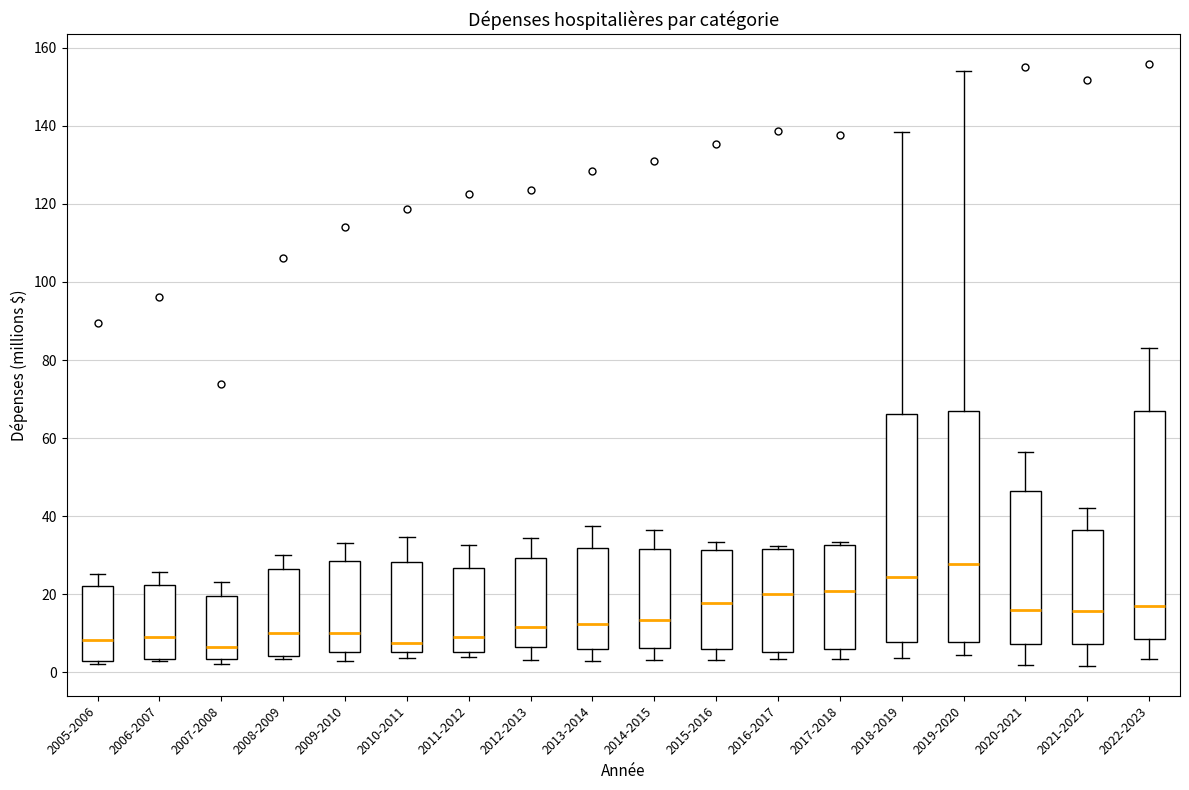

Which box has the highest median line?

2019-2020